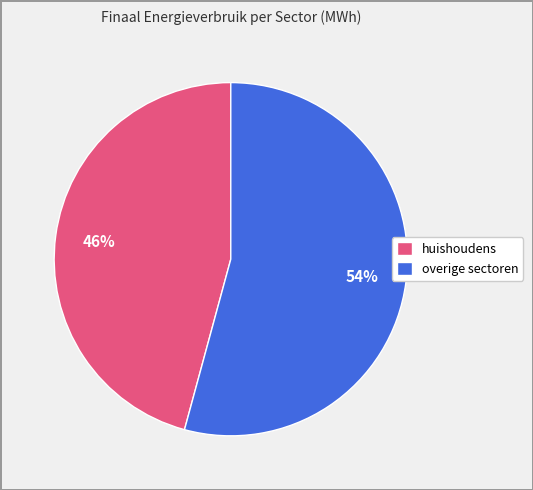

How many slices are in this pie chart?

2